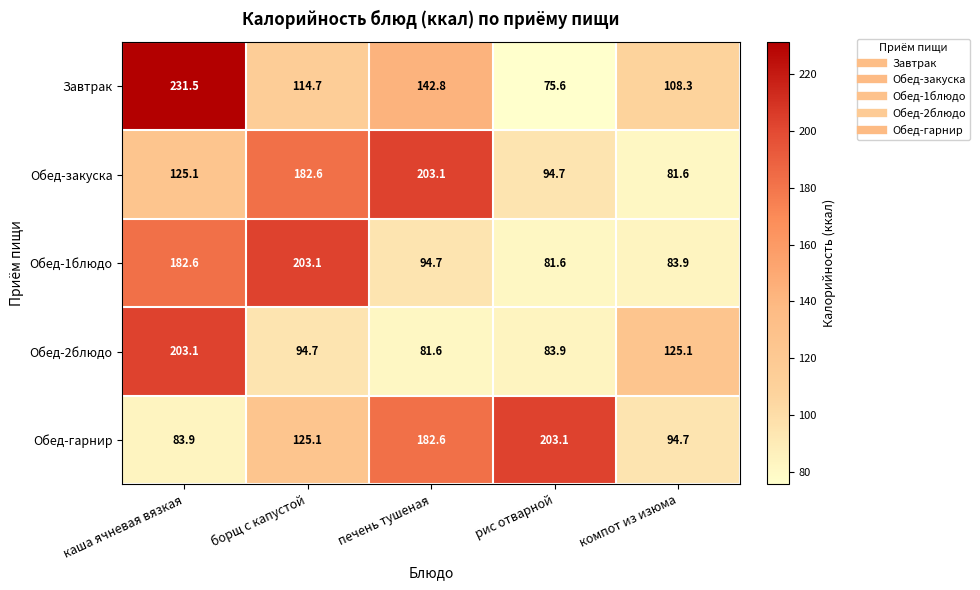

What is the difference between the highest and lowest values at компот из изюма?

43.5